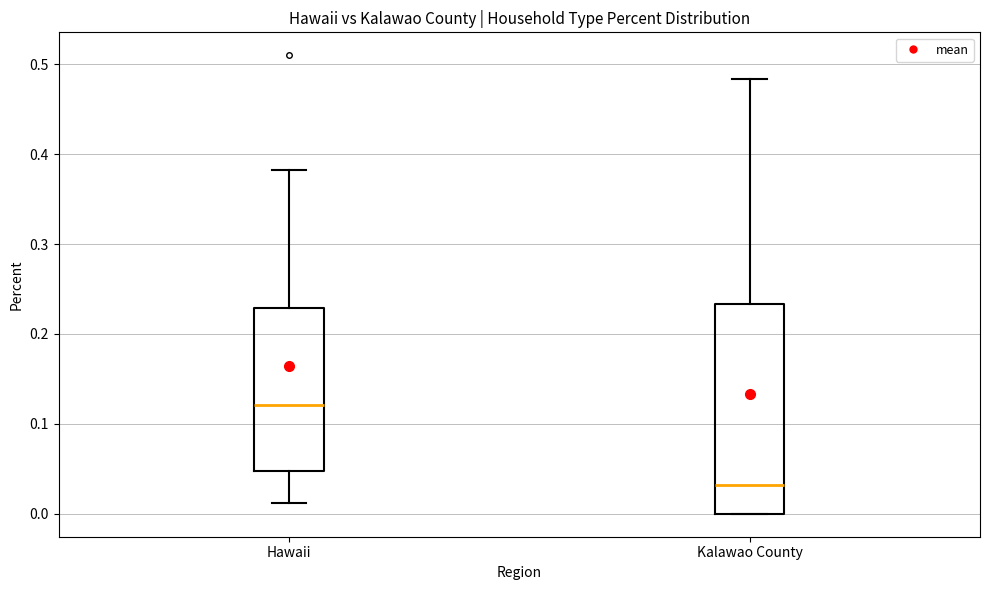

Reading left to right, read every box against the y-axis: the position of its median line, the range the box covers, and the ends of its whiskers. The values are not printed on the chart, so give them approximately, as read against the axis.

Hawaii: median 0.12, box 0.05 to 0.23, whiskers 0.01 to 0.38
Kalawao County: median 0.03, box 0.00 to 0.23, whiskers 0.00 to 0.48